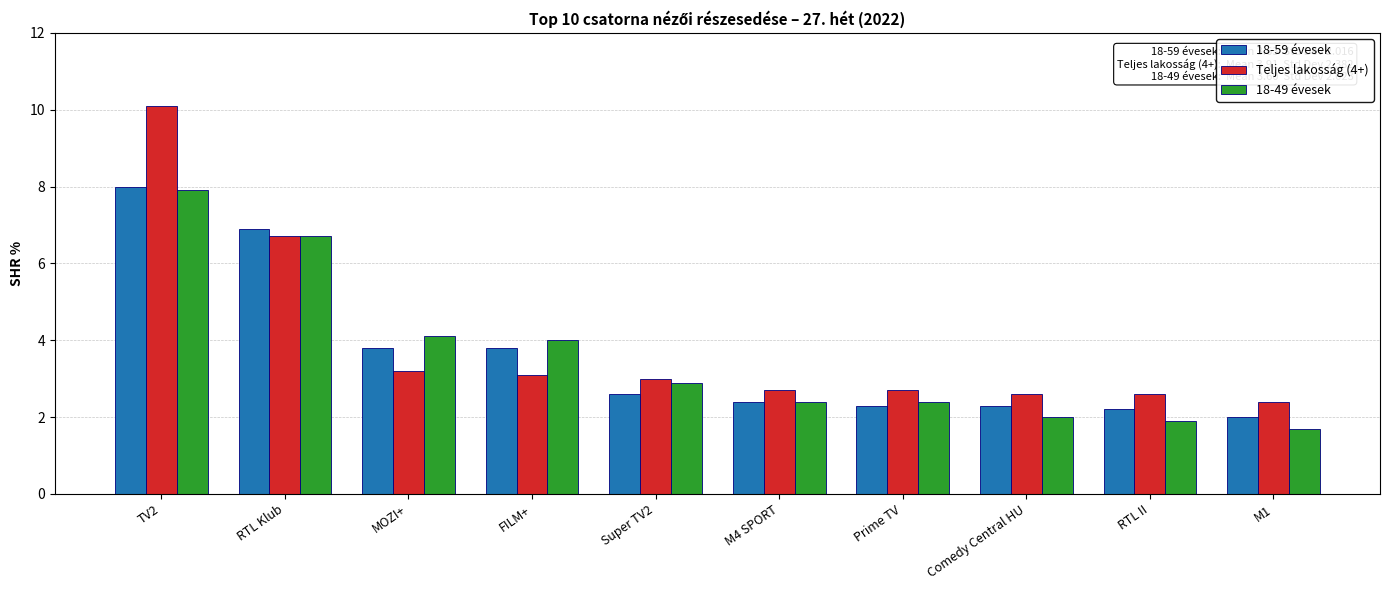

At which category does the chart reach its minimum across all series?

M1